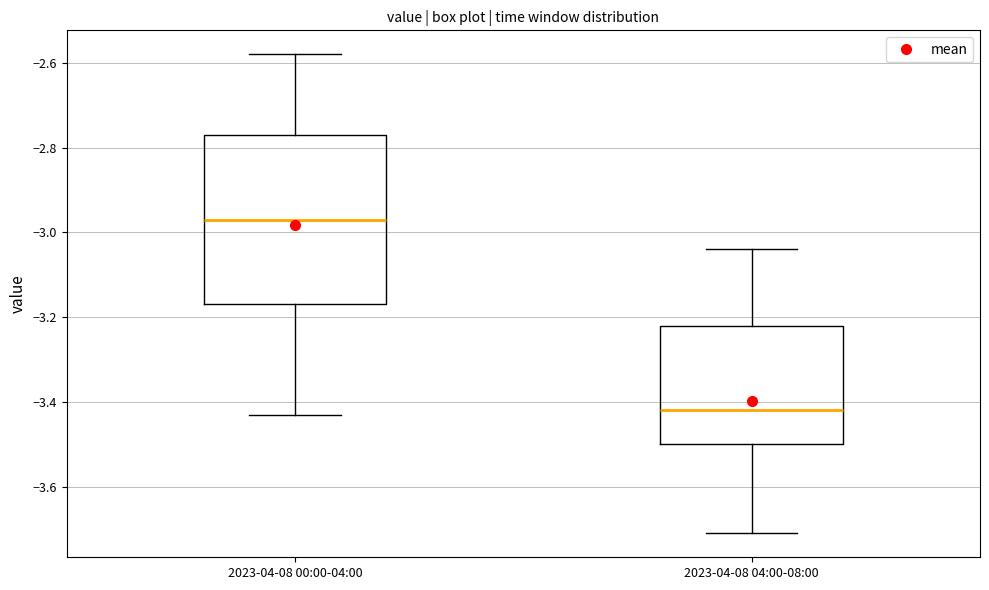

Comparing the boxes themselves (not the whiskers), which one is the tallest?

2023-04-08 00:00-04:00